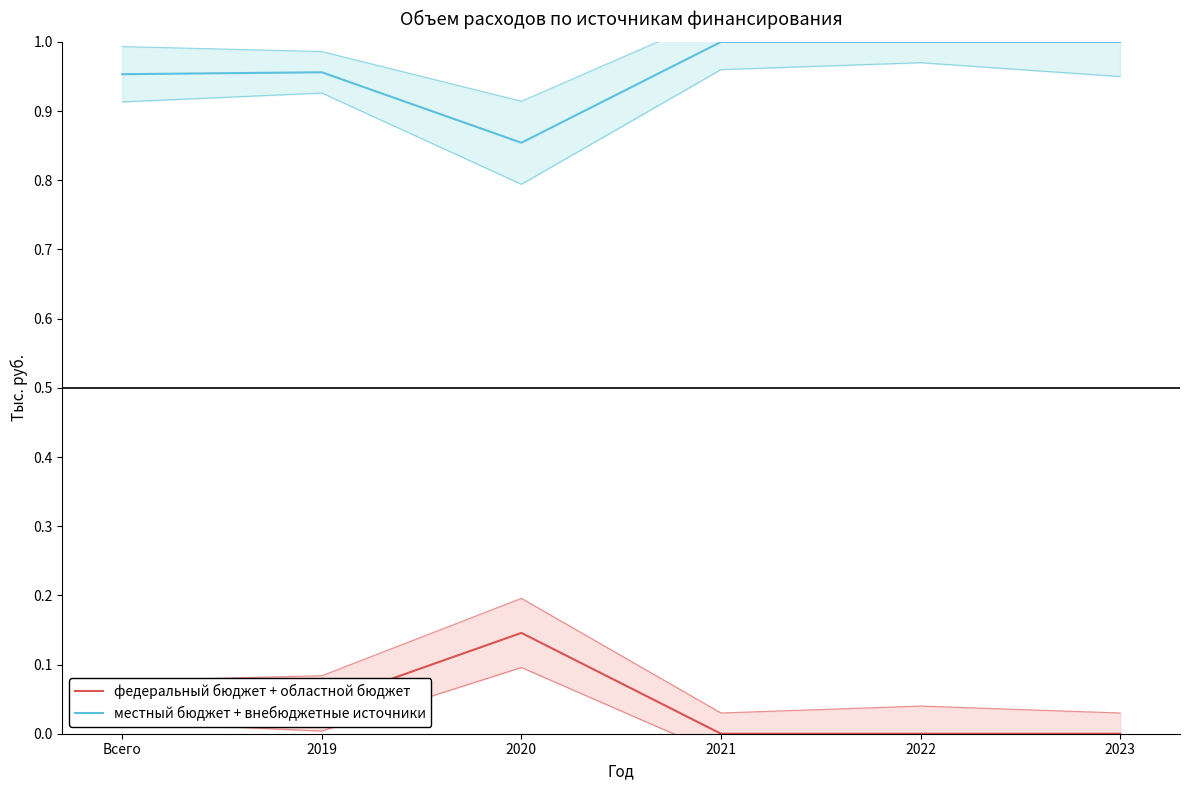

List the labels in order of местный бюджет + внебюджетные источники value, smallest first.

2020, Всего, 2019, 2021, 2022, 2023